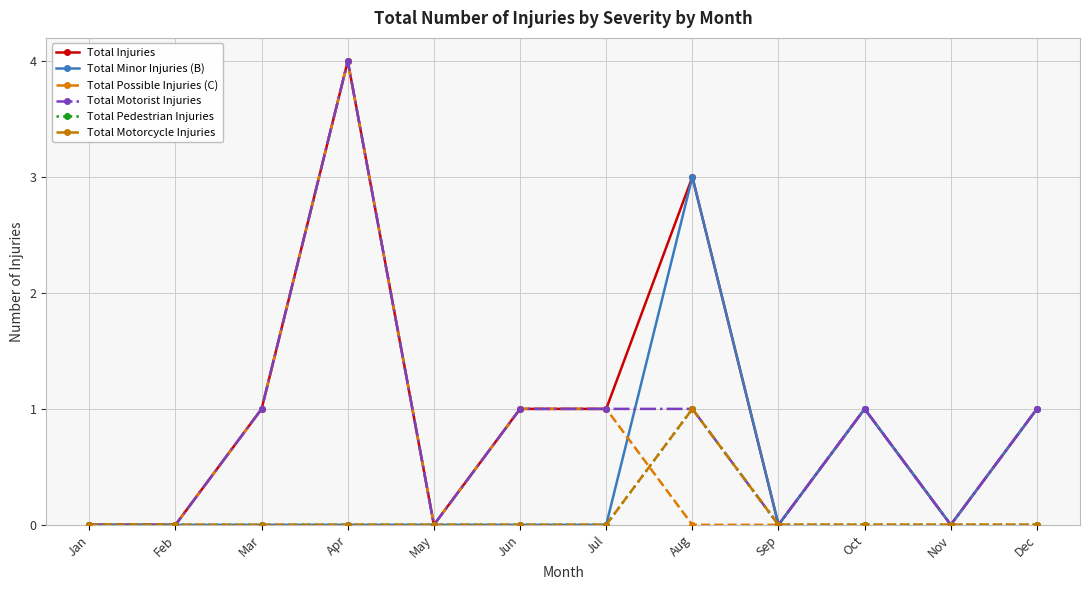

Reading left to right, extract all data points from this chart.

Total Injuries: 0	0	1	4	0	1	1	3	0	1	0	1
Total Minor Injuries (B): 0	0	0	0	0	0	0	3	0	1	0	1
Total Possible Injuries (C): 0	0	1	4	0	1	1	0	0	0	0	0
Total Motorist Injuries: 0	0	1	4	0	1	1	1	0	1	0	1
Total Pedestrian Injuries: 0	0	0	0	0	0	0	1	0	0	0	0
Total Motorcycle Injuries: 0	0	0	0	0	0	0	1	0	0	0	0